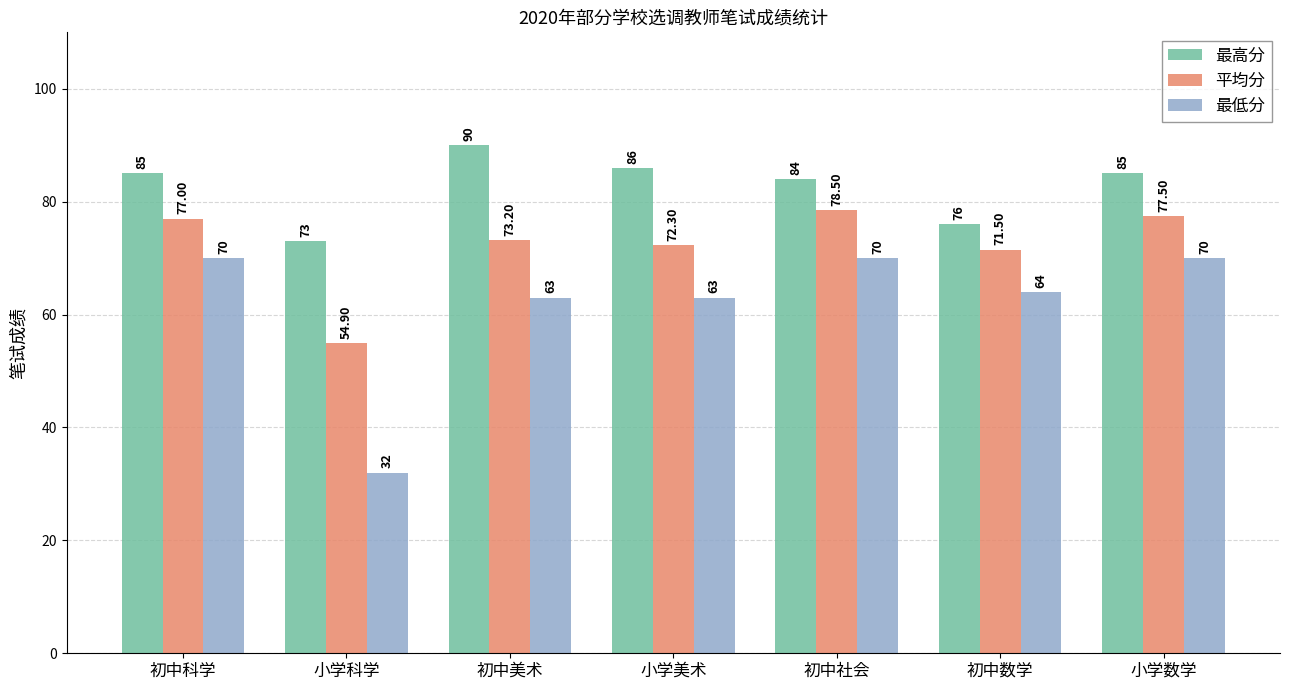

What are all the series names shown in the legend?

最高分, 平均分, 最低分